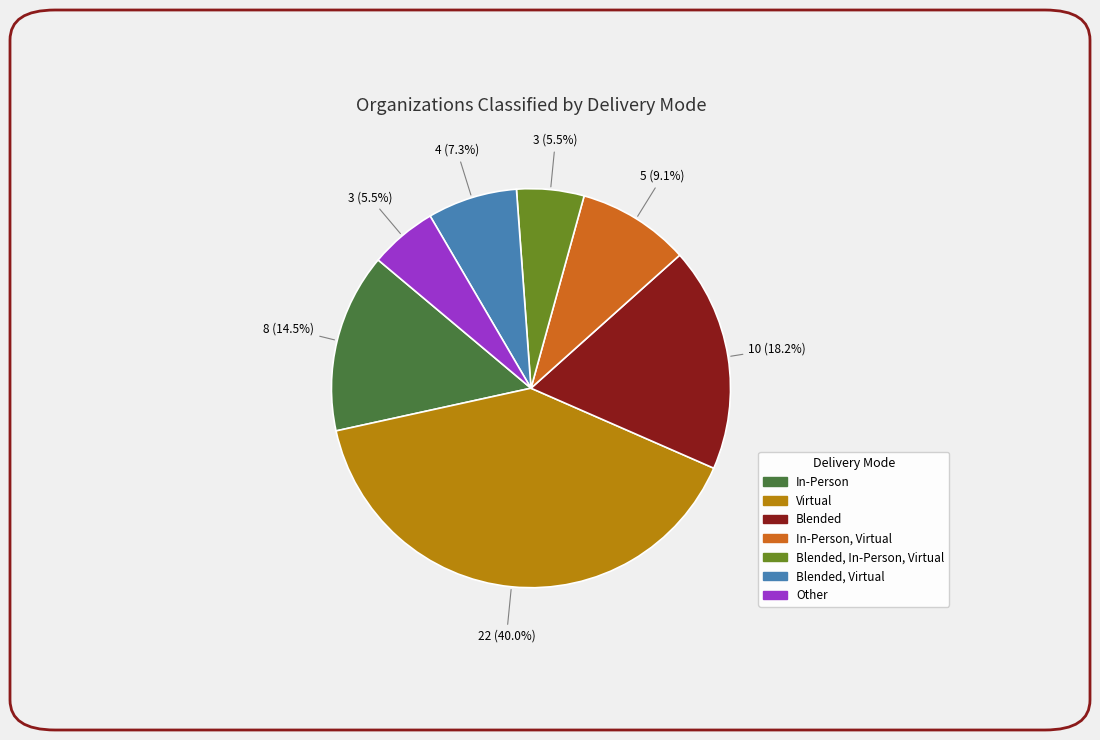

Is there a majority slice in this chart?

No